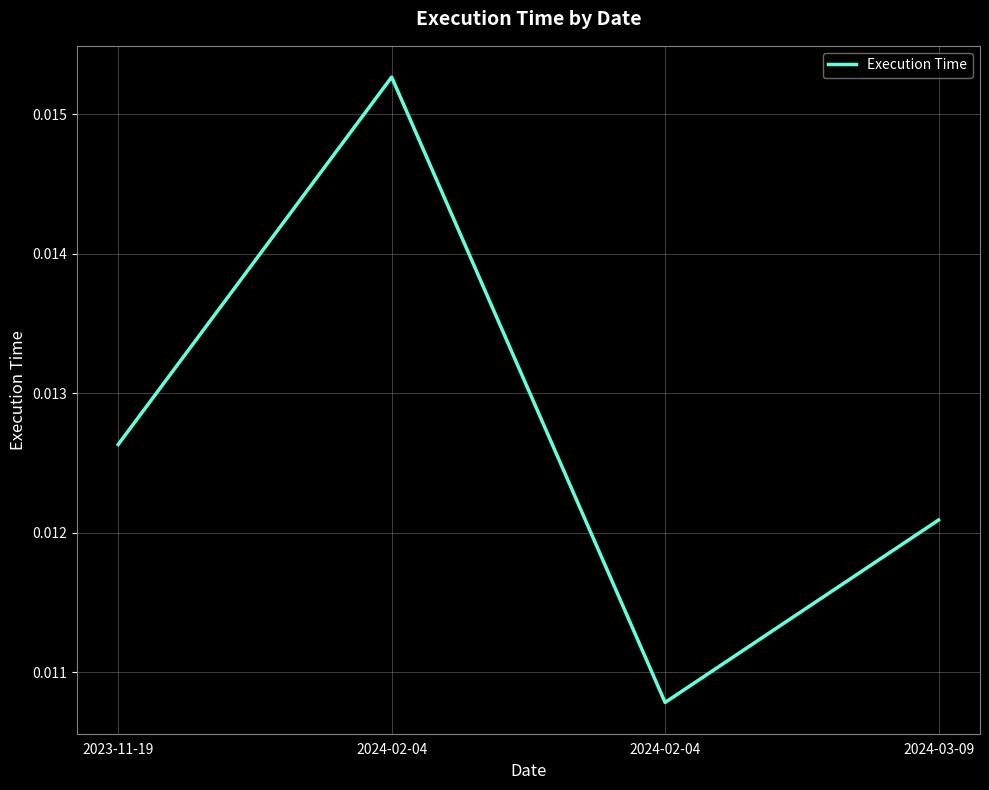

How many interior local valleys (lower than both neighbors) does the data have?

1